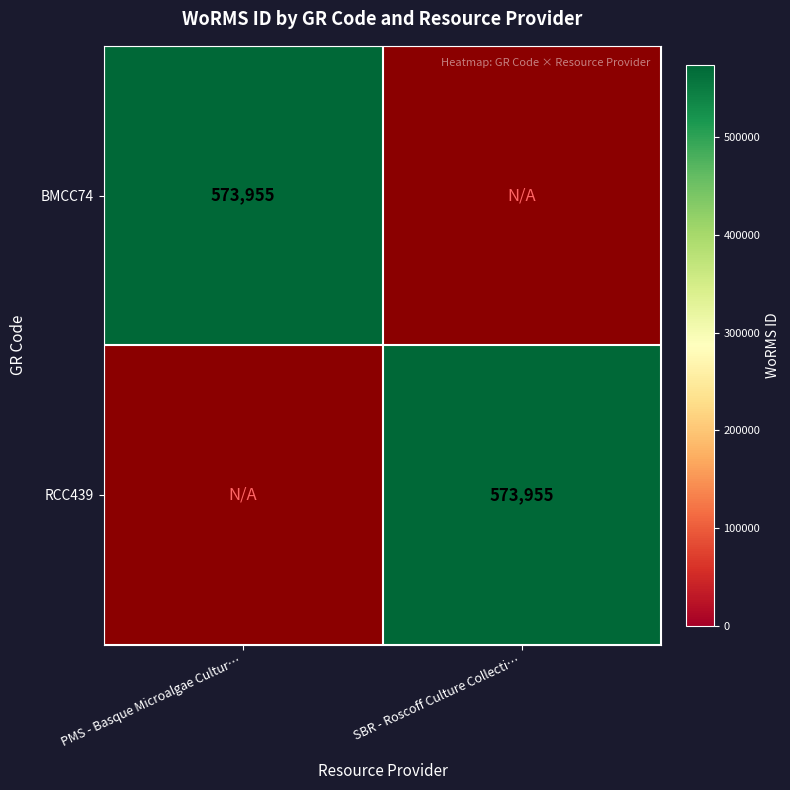

How many categories are shown in the chart?

2